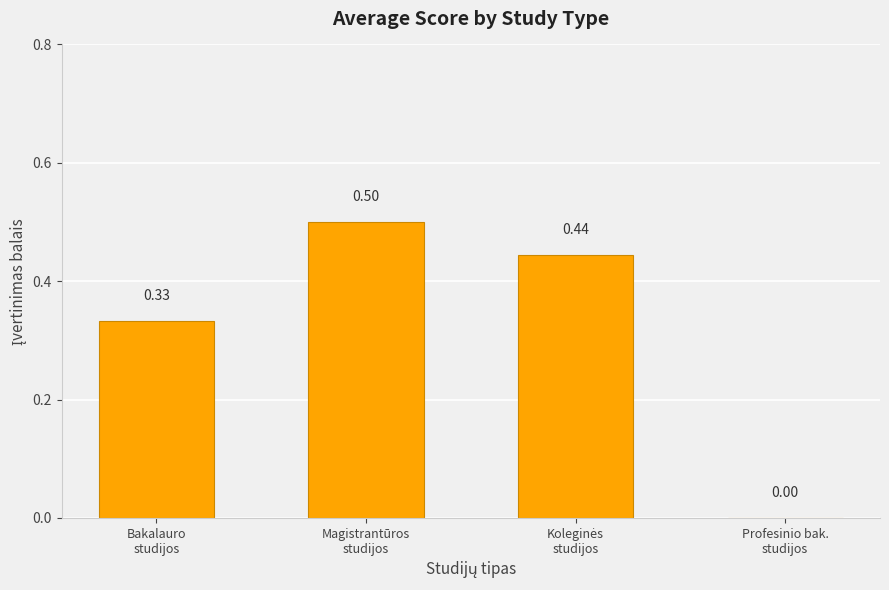

What is the sum of all values?

1.3